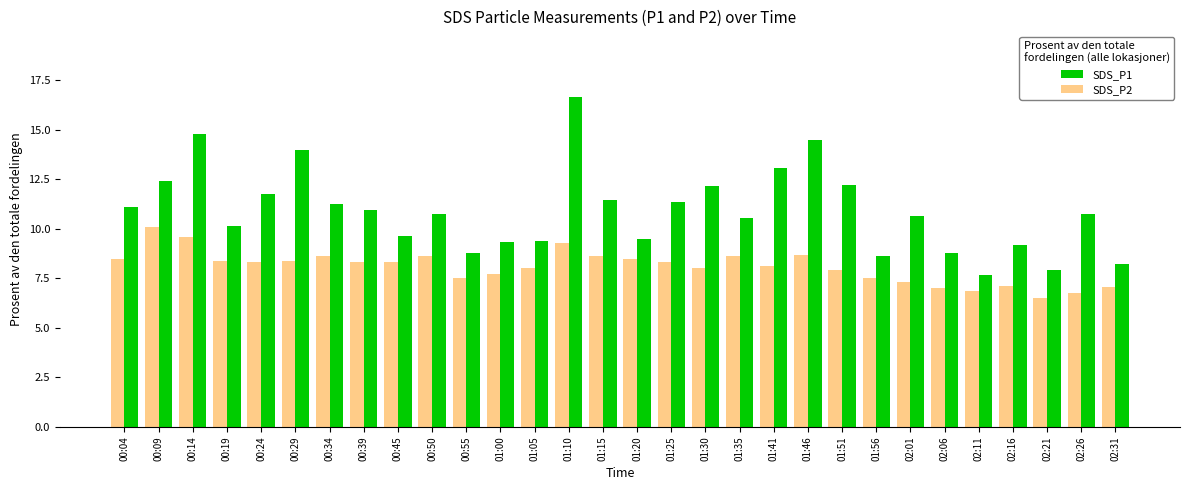

The SDS_P2 series shows 6.9 at 02:11. True or false?

True